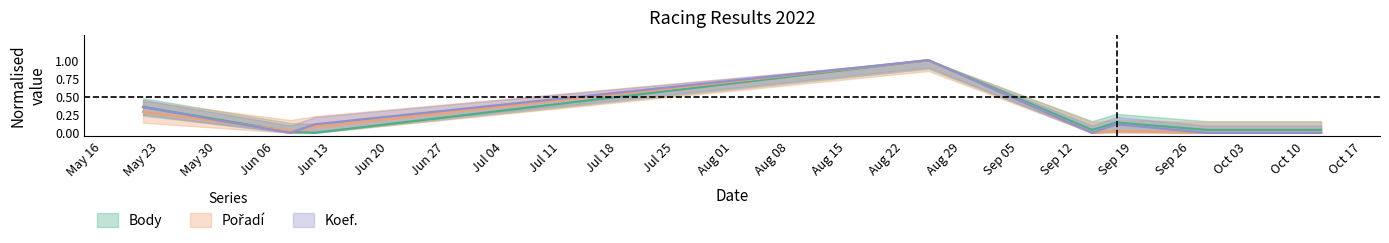

What is the label of the 1st point from the right?

2022-10-12